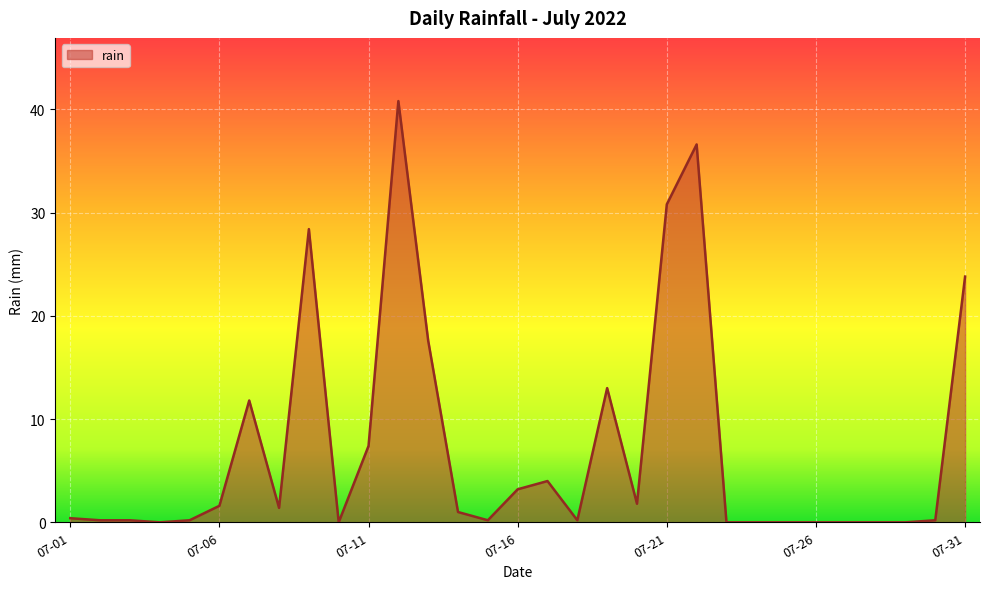

What is the greatest value displayed?

40.8